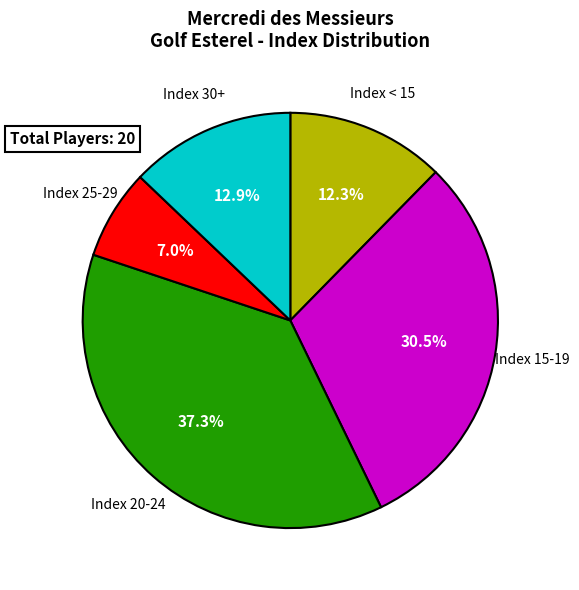

Does any single category account for the majority?

No